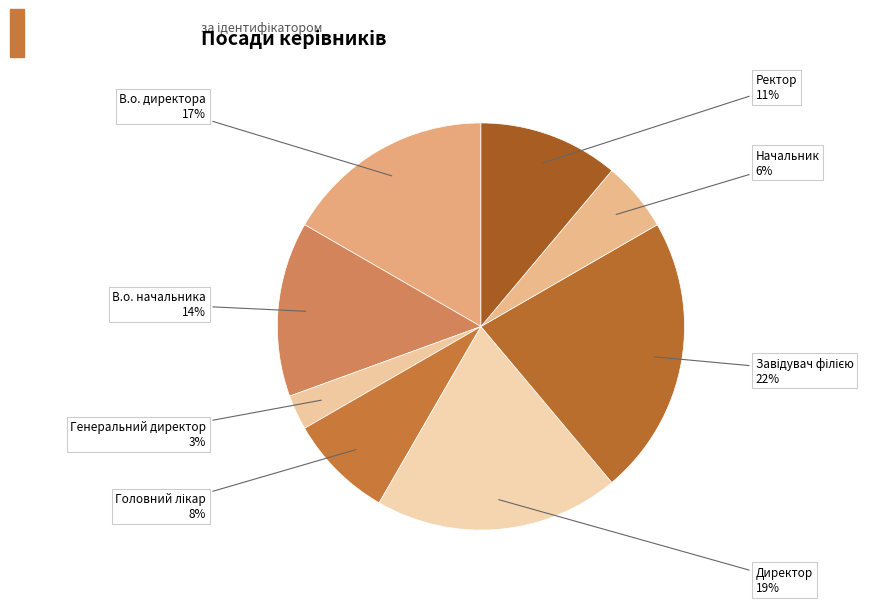

To the nearest percent, what portion does Генеральний директор represent?

3%